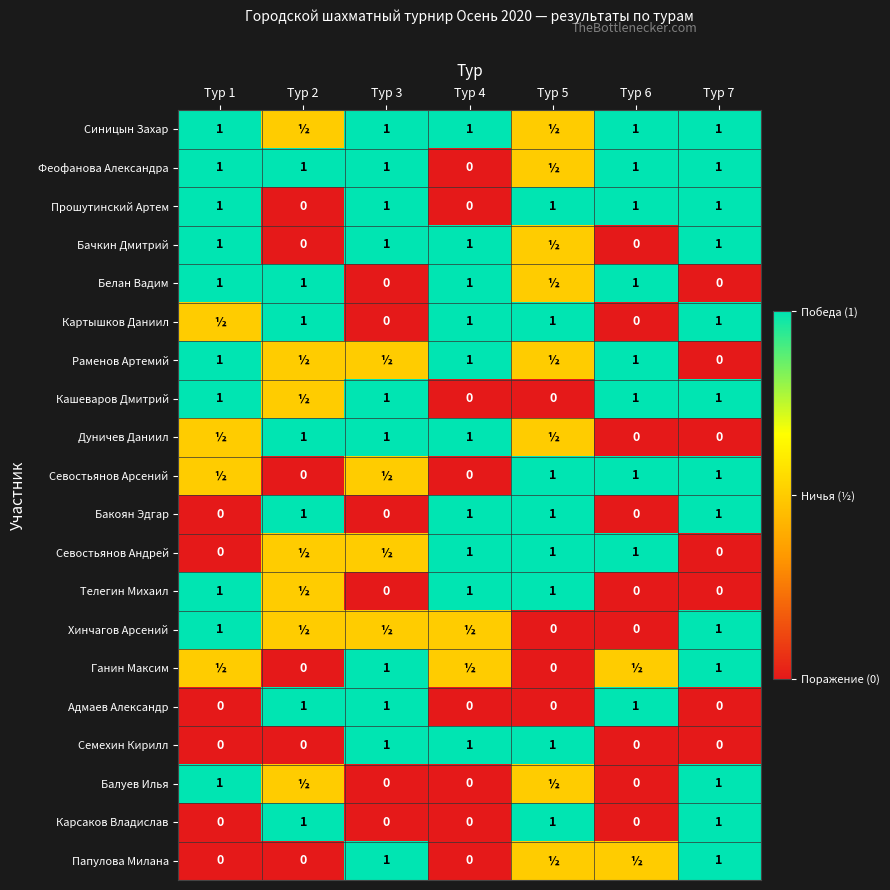

What is the difference between the highest and lowest values at Тур 6?

1.0